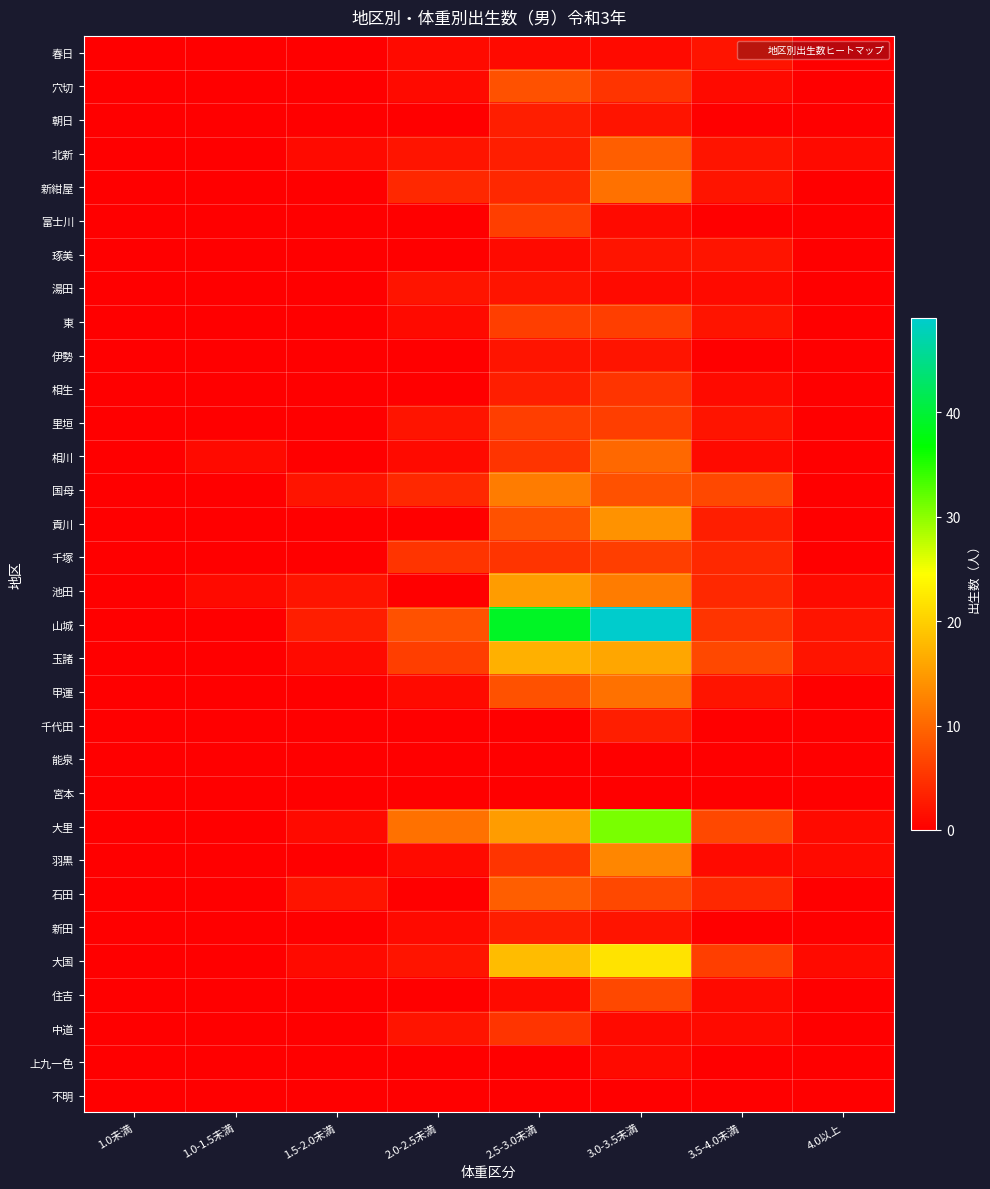

Which series has the largest range (max minus min)?

山城